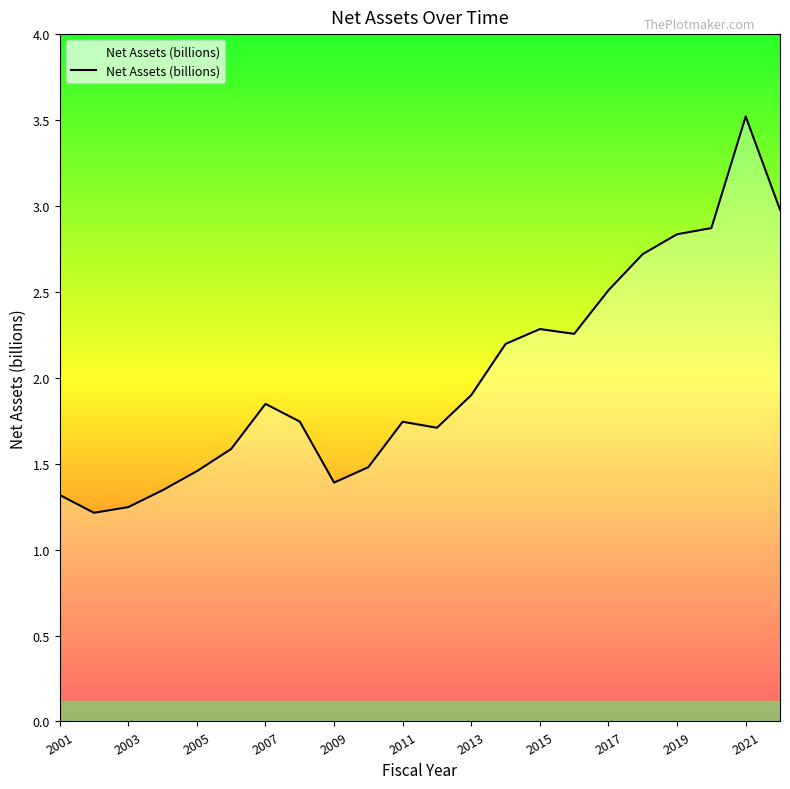

What is the greatest value displayed?

3.5